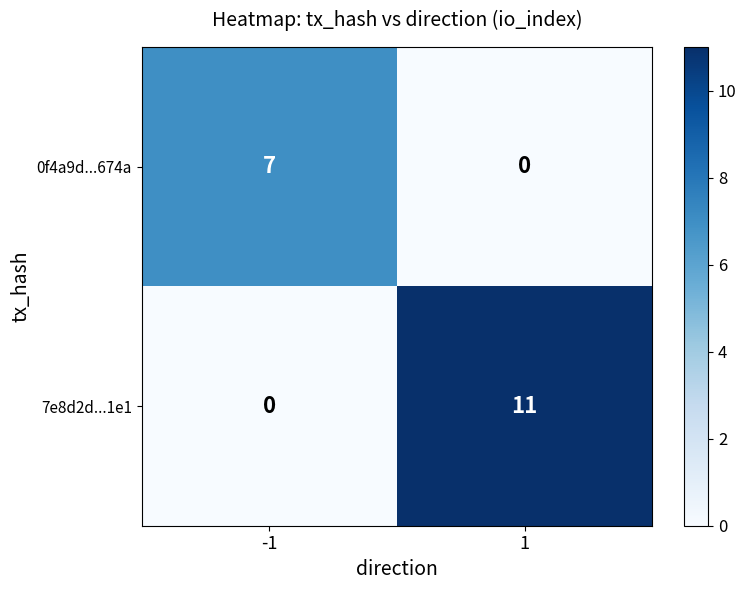

At -1, list the series in order from smallest to largest.

7e8d2d...1e1, 0f4a9d...674a